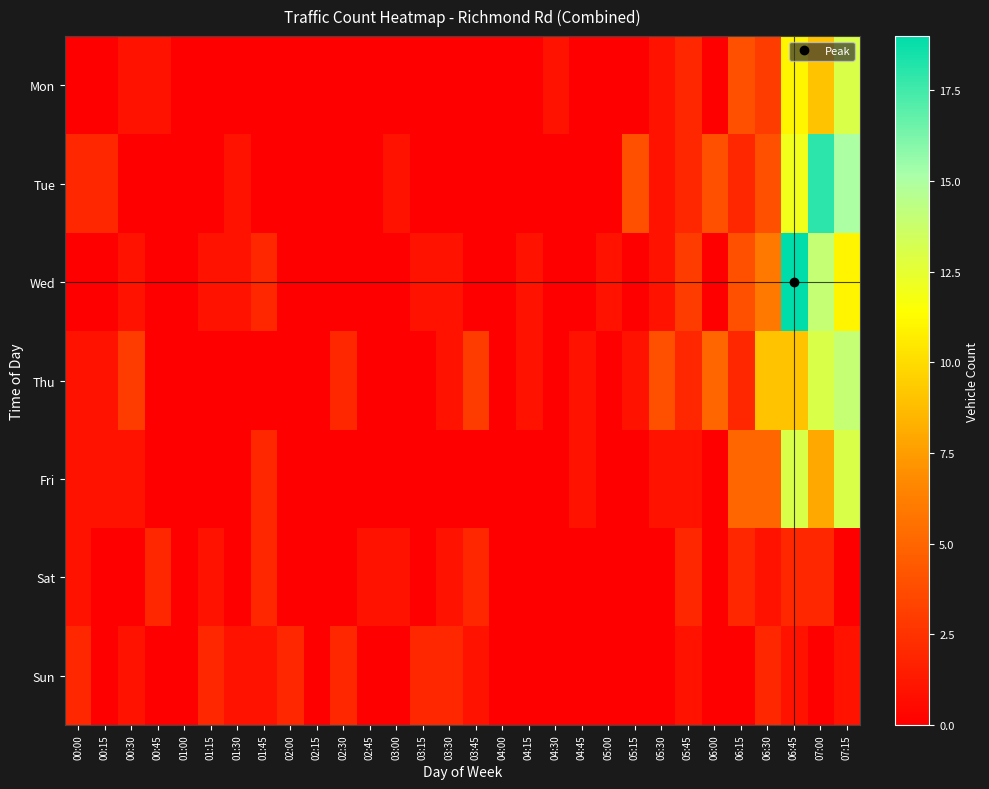

Reading right to left, list all the values displayed in this chart.

Mon: 07:15=13	07:00=9	06:45=11	06:30=3	06:15=4	06:00=0	05:45=2	05:30=1	05:15=0	05:00=0	04:45=0	04:30=1	04:15=0	04:00=0	03:45=0	03:30=0	03:15=0	03:00=0	02:45=0	02:30=0	02:15=0	02:00=0	01:45=0	01:30=0	01:15=0	01:00=0	00:45=1	00:30=1	00:15=0	00:00=0
Tue: 07:15=15	07:00=18	06:45=12	06:30=4	06:15=2	06:00=4	05:45=2	05:30=1	05:15=4	05:00=0	04:45=0	04:30=0	04:15=0	04:00=0	03:45=0	03:30=0	03:15=0	03:00=1	02:45=0	02:30=0	02:15=0	02:00=0	01:45=0	01:30=1	01:15=0	01:00=0	00:45=0	00:30=0	00:15=2	00:00=2
Wed: 07:15=11	07:00=14	06:45=19	06:30=6	06:15=4	06:00=0	05:45=3	05:30=1	05:15=0	05:00=1	04:45=0	04:30=0	04:15=1	04:00=0	03:45=0	03:30=1	03:15=1	03:00=0	02:45=0	02:30=0	02:15=0	02:00=0	01:45=2	01:30=1	01:15=1	01:00=0	00:45=0	00:30=1	00:15=0	00:00=0
Thu: 07:15=14	07:00=13	06:45=9	06:30=9	06:15=2	06:00=5	05:45=2	05:30=4	05:15=1	05:00=0	04:45=1	04:30=0	04:15=1	04:00=0	03:45=3	03:30=1	03:15=0	03:00=0	02:45=0	02:30=2	02:15=0	02:00=0	01:45=0	01:30=0	01:15=0	01:00=0	00:45=0	00:30=3	00:15=1	00:00=1
Fri: 07:15=13	07:00=8	06:45=13	06:30=5	06:15=5	06:00=0	05:45=1	05:30=1	05:15=0	05:00=0	04:45=1	04:30=0	04:15=0	04:00=0	03:45=0	03:30=0	03:15=0	03:00=0	02:45=0	02:30=0	02:15=0	02:00=0	01:45=2	01:30=0	01:15=0	01:00=0	00:45=0	00:30=1	00:15=1	00:00=1
Sat: 07:15=0	07:00=2	06:45=2	06:30=1	06:15=2	06:00=0	05:45=2	05:30=0	05:15=0	05:00=0	04:45=0	04:30=0	04:15=0	04:00=0	03:45=2	03:30=1	03:15=0	03:00=1	02:45=1	02:30=0	02:15=0	02:00=0	01:45=2	01:30=0	01:15=1	01:00=0	00:45=2	00:30=0	00:15=0	00:00=1
Sun: 07:15=1	07:00=0	06:45=1	06:30=2	06:15=0	06:00=0	05:45=1	05:30=0	05:15=0	05:00=0	04:45=0	04:30=0	04:15=0	04:00=0	03:45=1	03:30=2	03:15=2	03:00=0	02:45=0	02:30=2	02:15=0	02:00=2	01:45=1	01:30=1	01:15=2	01:00=0	00:45=0	00:30=1	00:15=0	00:00=2